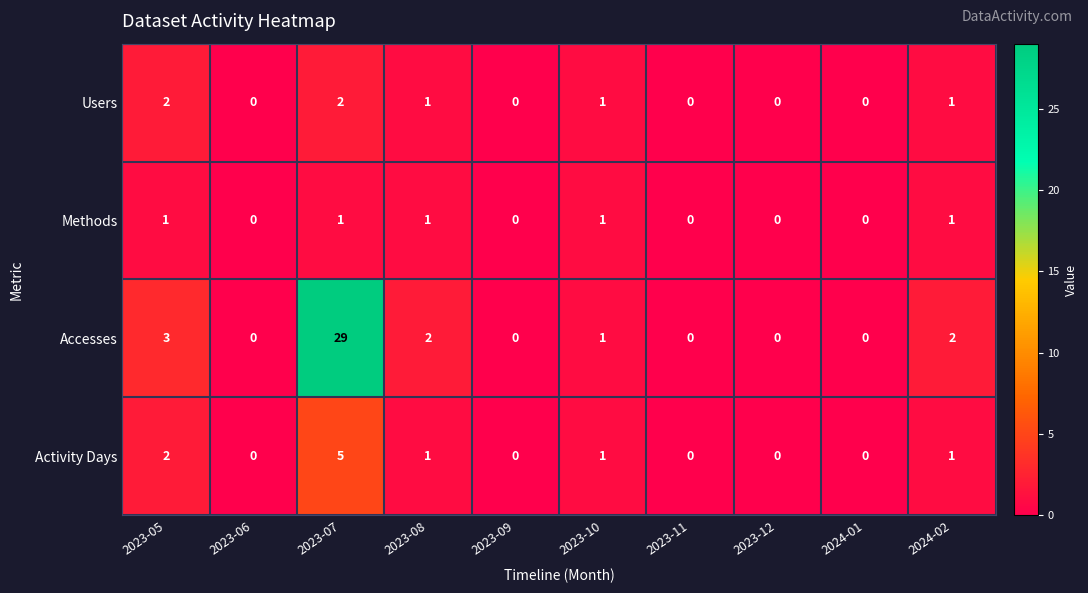

How many values in Accesses are above zero?

5